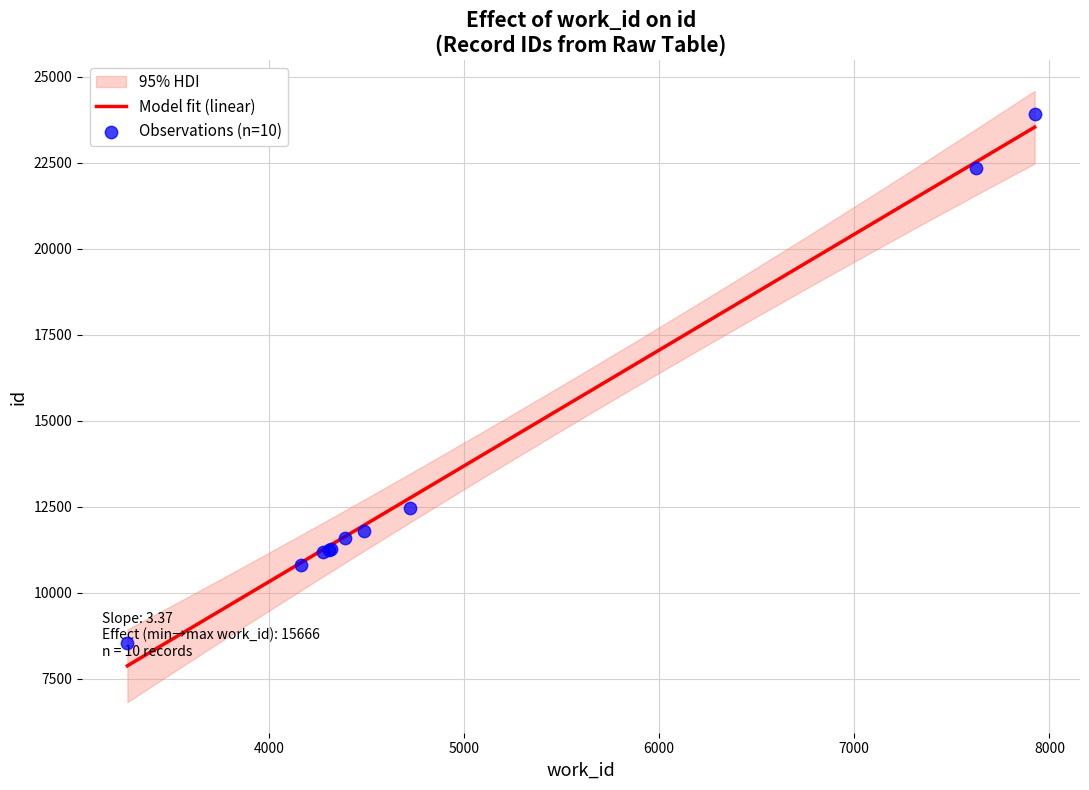

What is the change in value from 3276 to 4391?

+3037